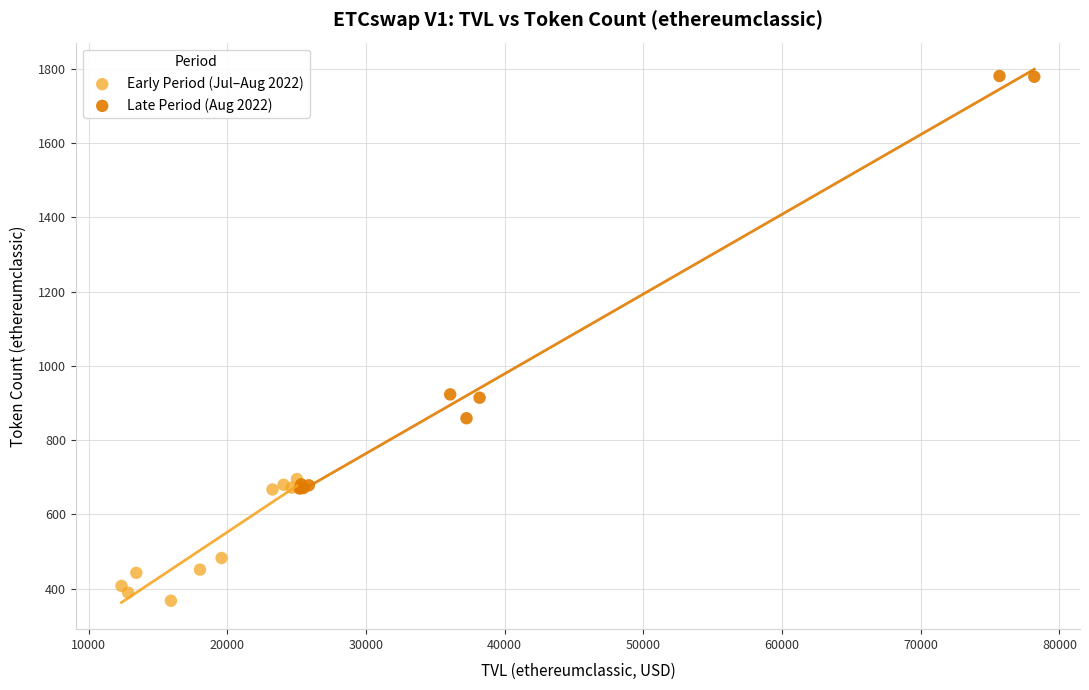

Which series has the largest Y range (max minus min)?

Late Period (Aug 2022)